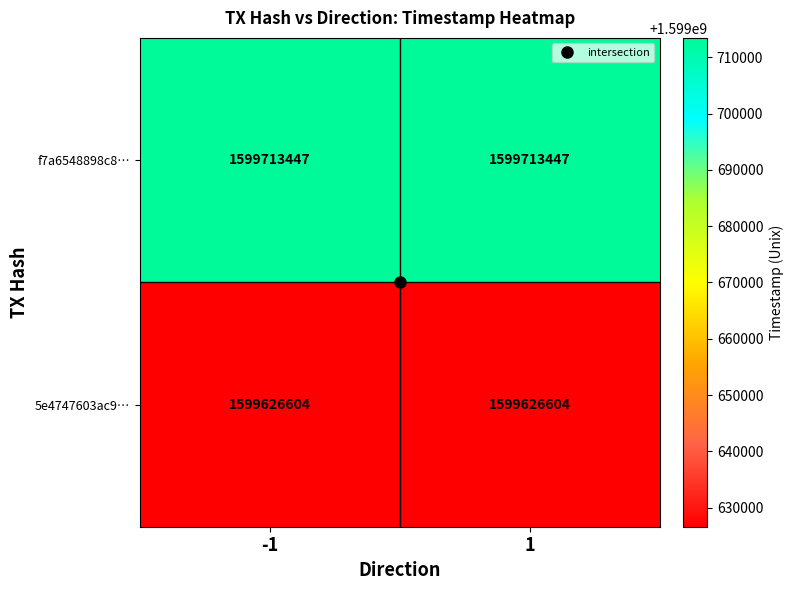

List the series in order of their peak value, highest first.

f7a6548898c8…, 5e4747603ac9…